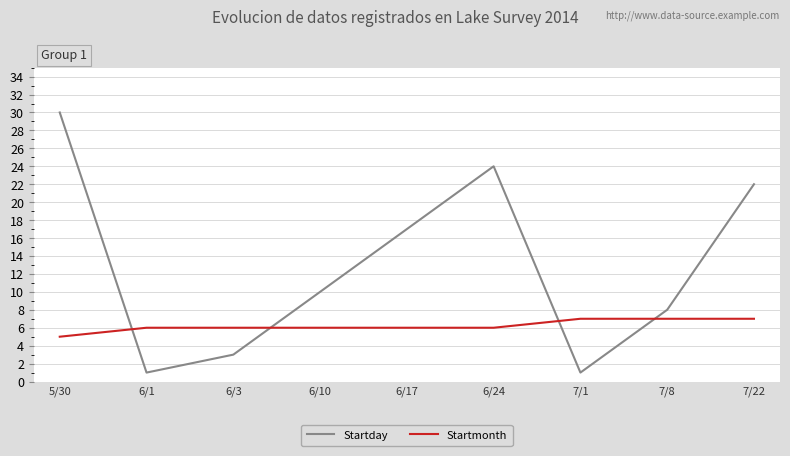

Which series ends up on top after the final intersection of Startmonth and Startday?

Startday